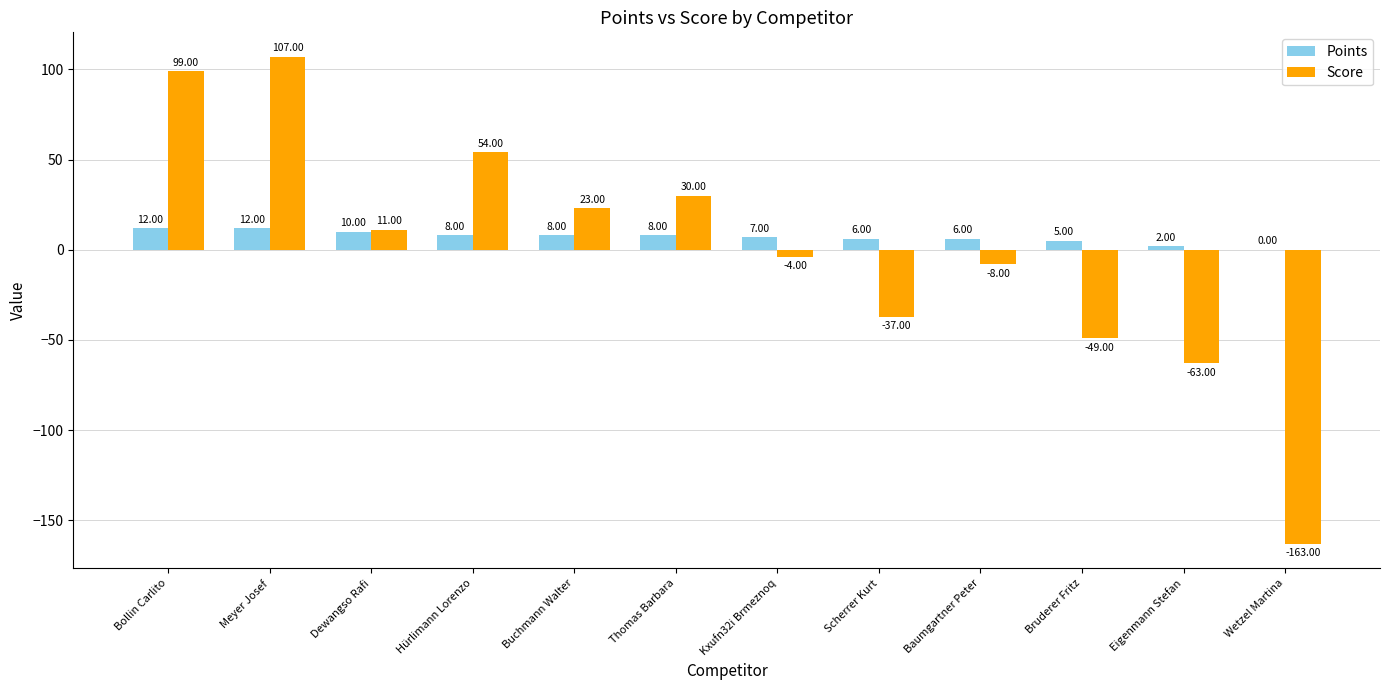

What are all the series names shown in the legend?

Points, Score